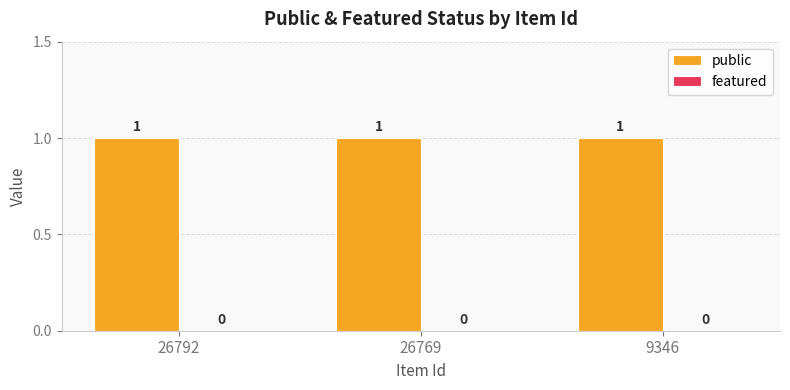

At which category is the sum across all series the highest?

26792